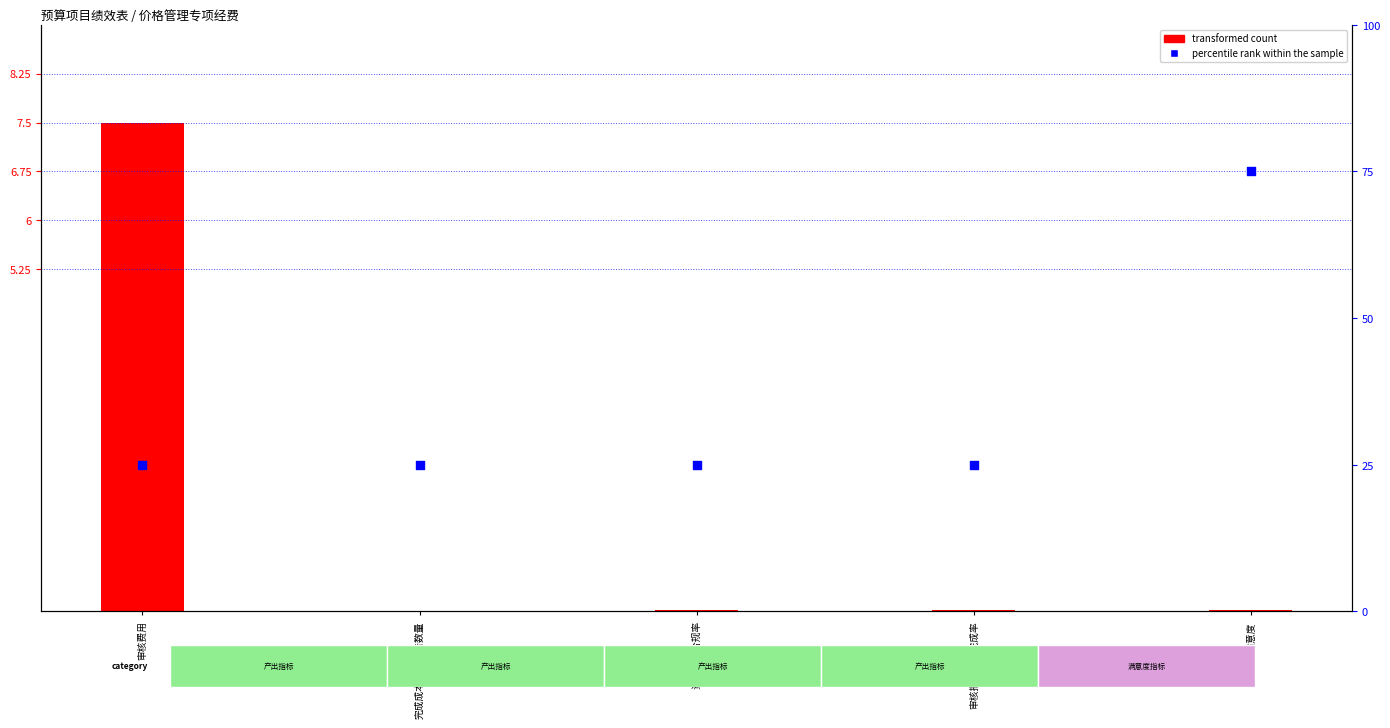

What is the ratio of the value at 资金使用合规率 to the value at 完成成本审核报告数量?

1.0